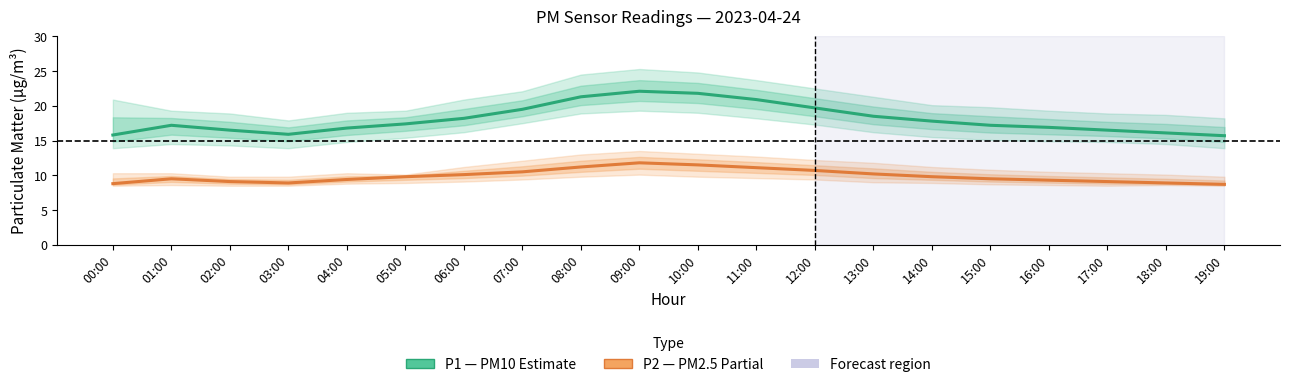

How many data points in P2 (PM2.5) are above 9?

16